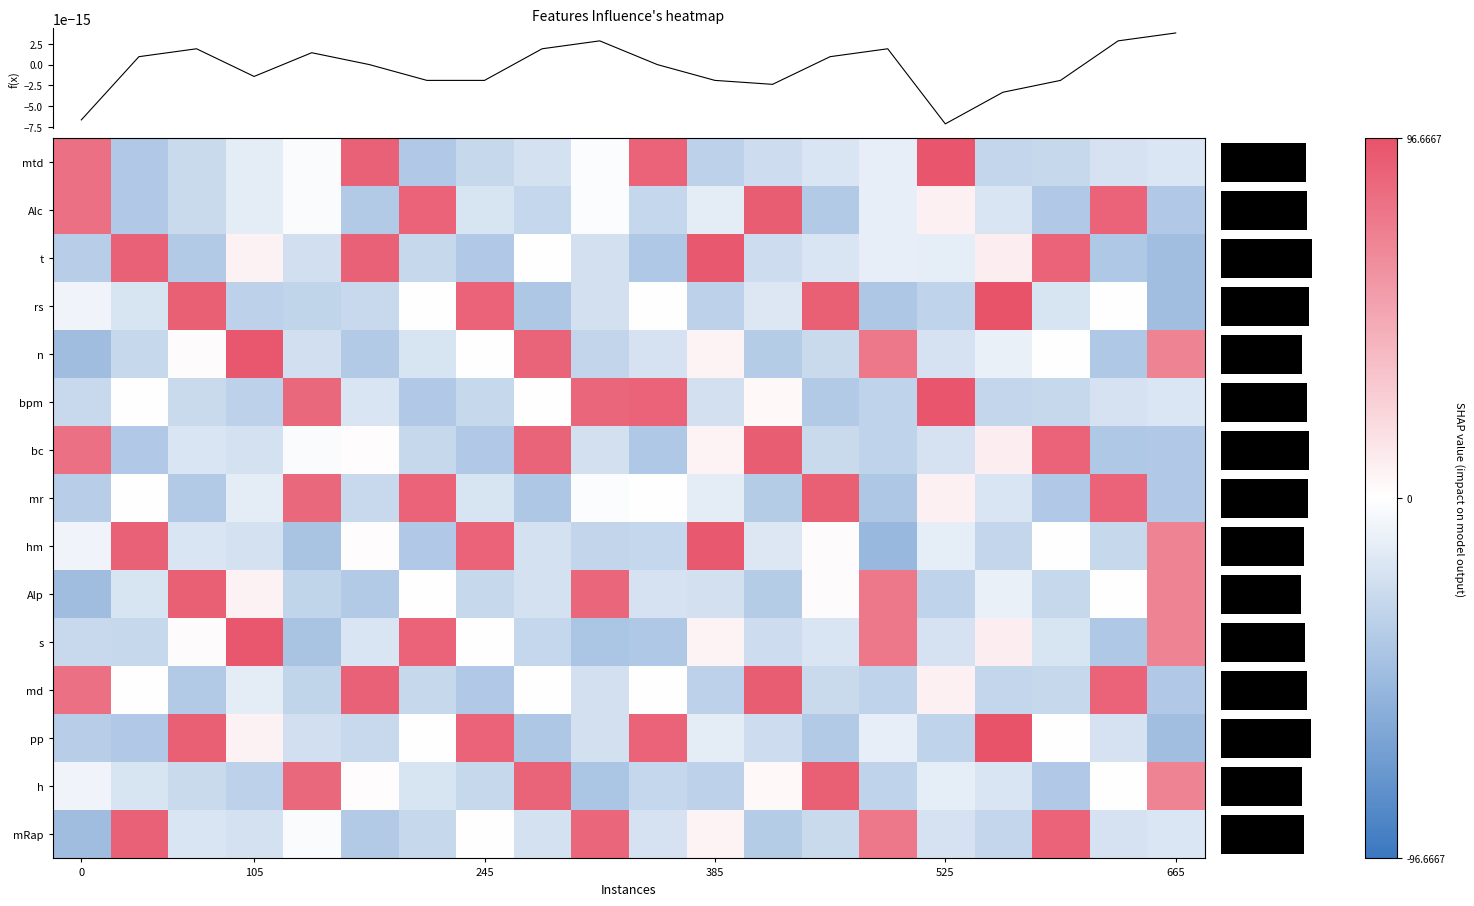

The value of mRap at 13 is -26.1. True or false?

True